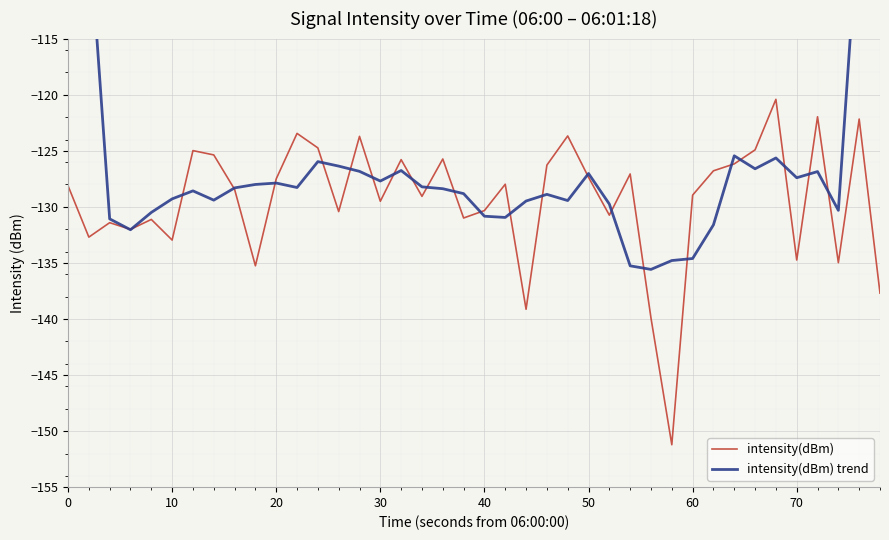

What is the maximum value for intensity(dBm)?

-120.4